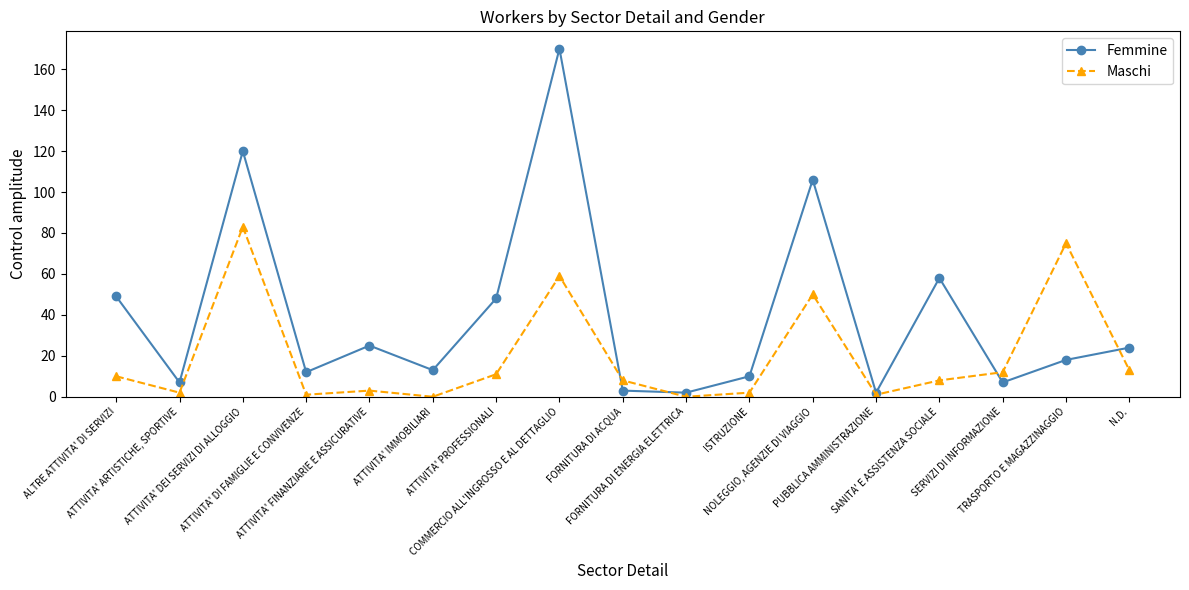

What is the label of the 4th point from the left?

ATTIVITA' DI FAMIGLIE E CONVIVENZE